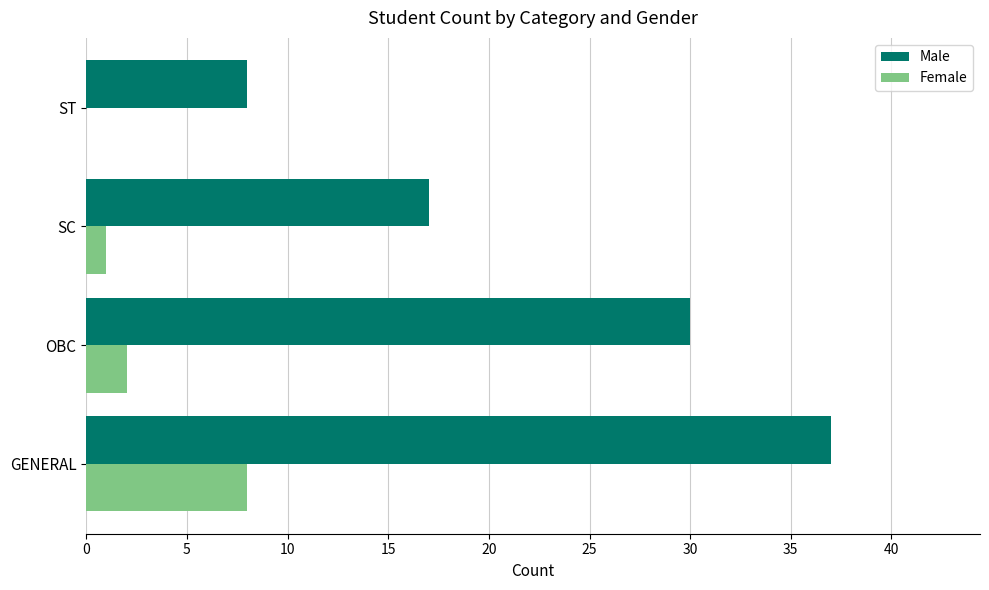

At which category is the sum across all series the highest?

GENERAL